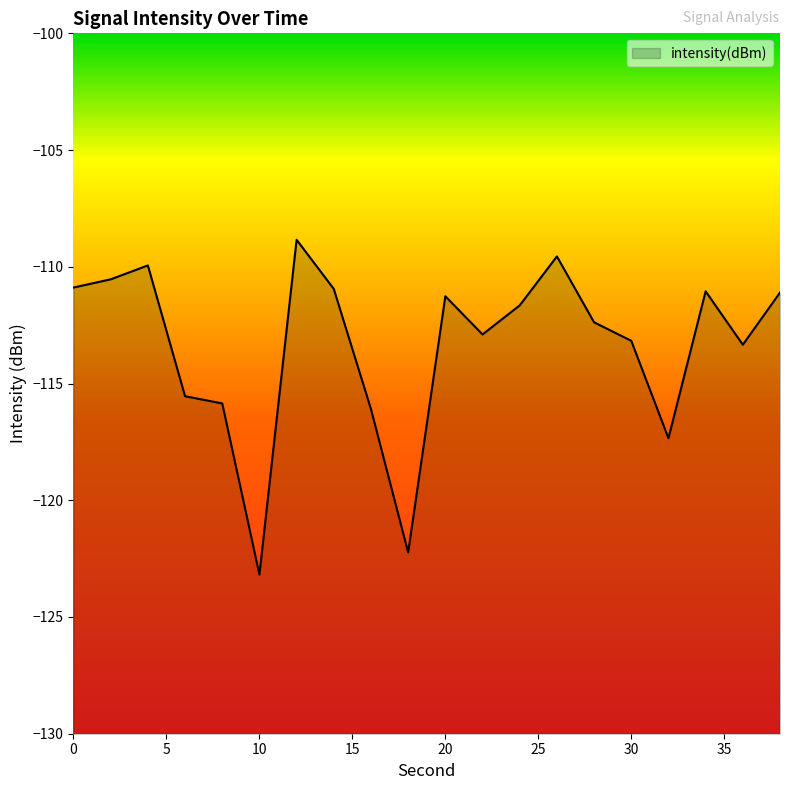

Which has a higher value, 32 or 20?

20